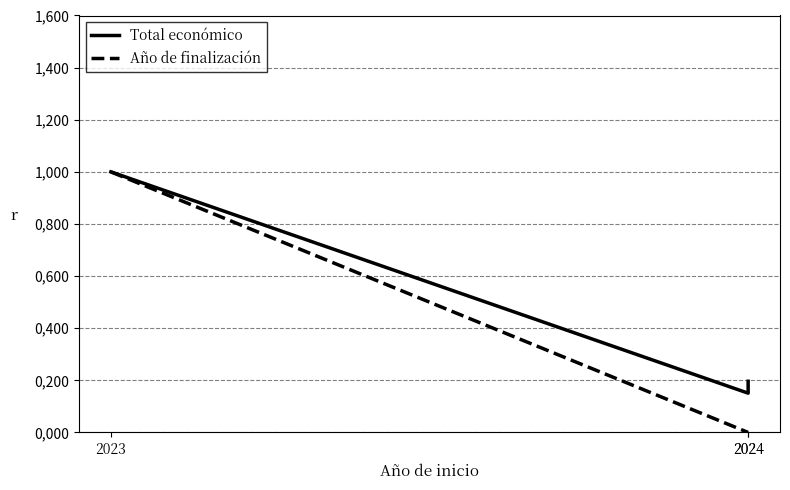

Which series has the largest total across all categories?

Total económico